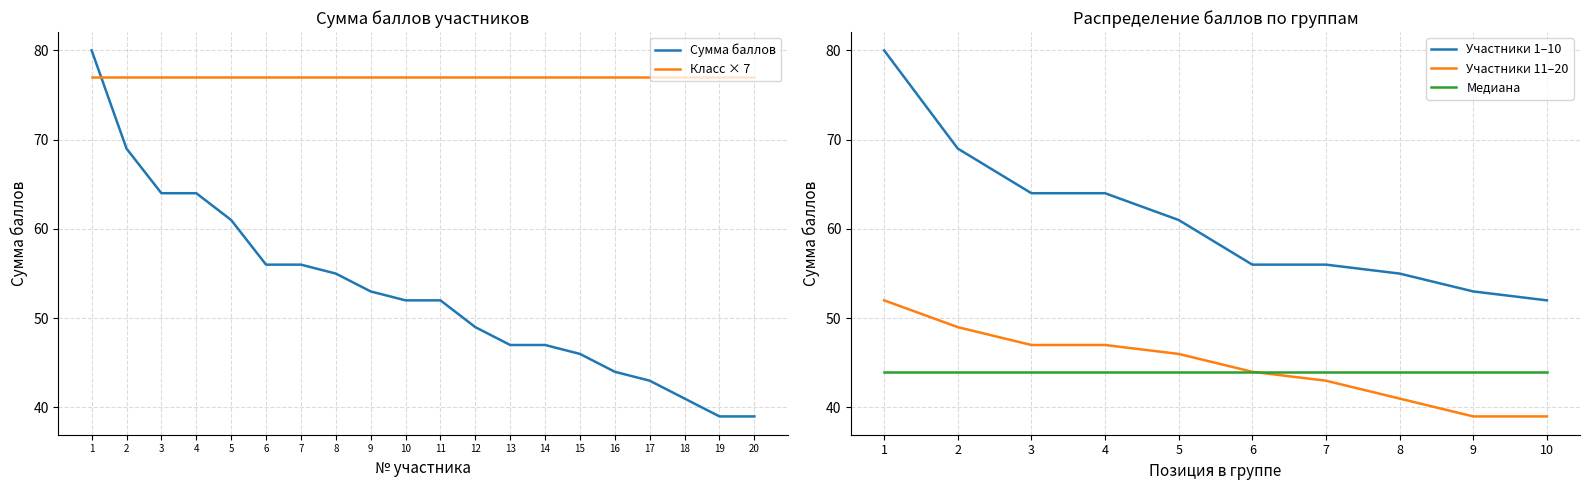

The chart shows a value of 99 at 6. True or false?

False